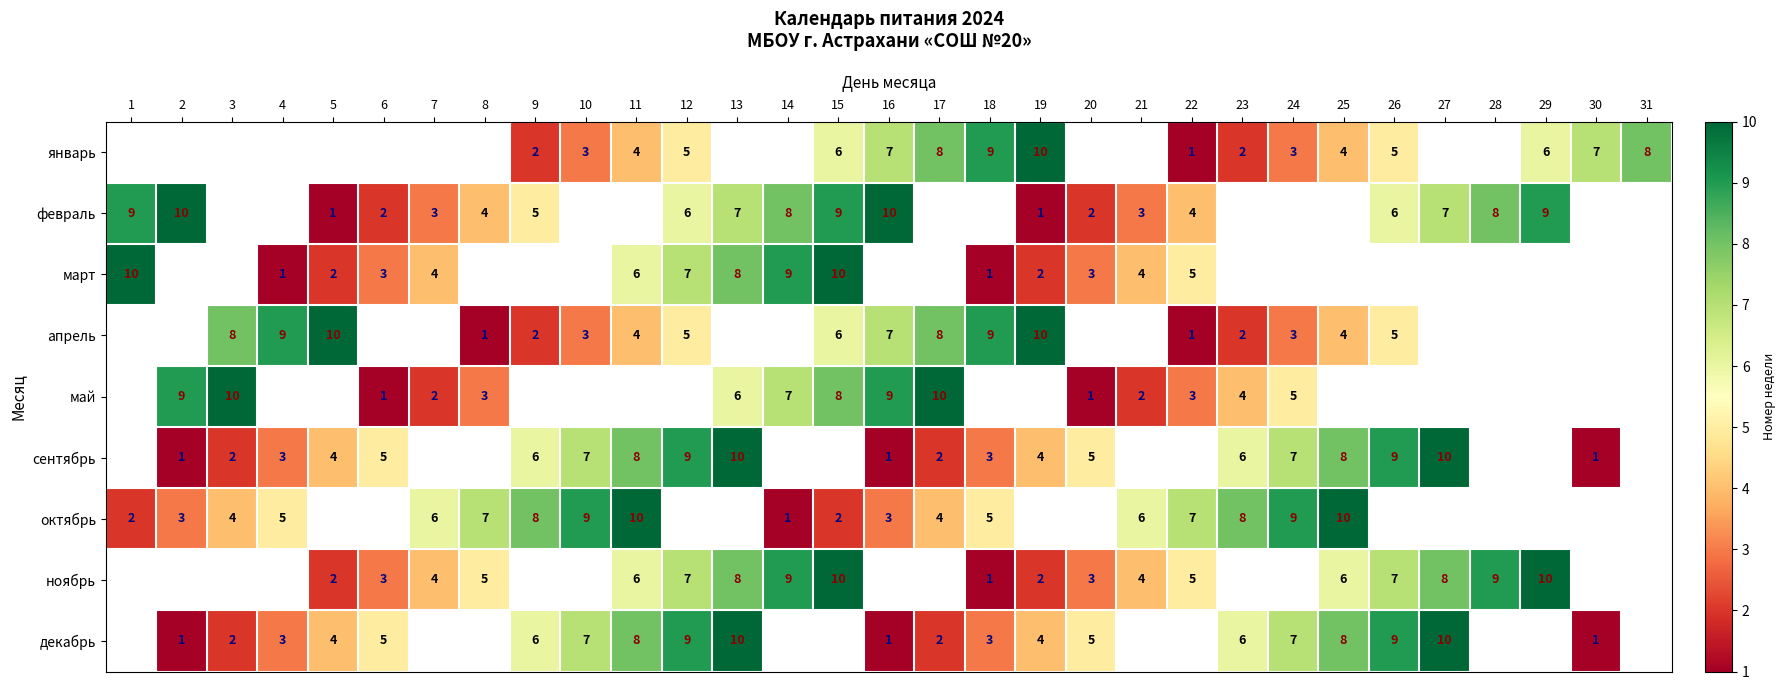

Which label corresponds to the smallest value in the chart?

22